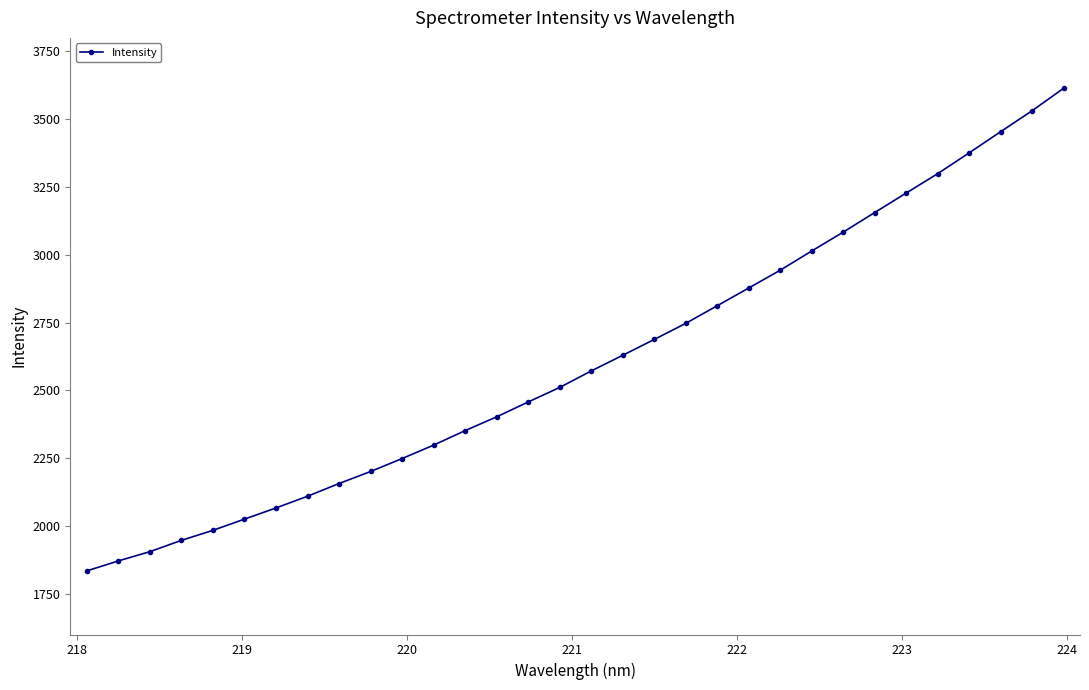

What is the value of the 25th point from the left?

3083.7